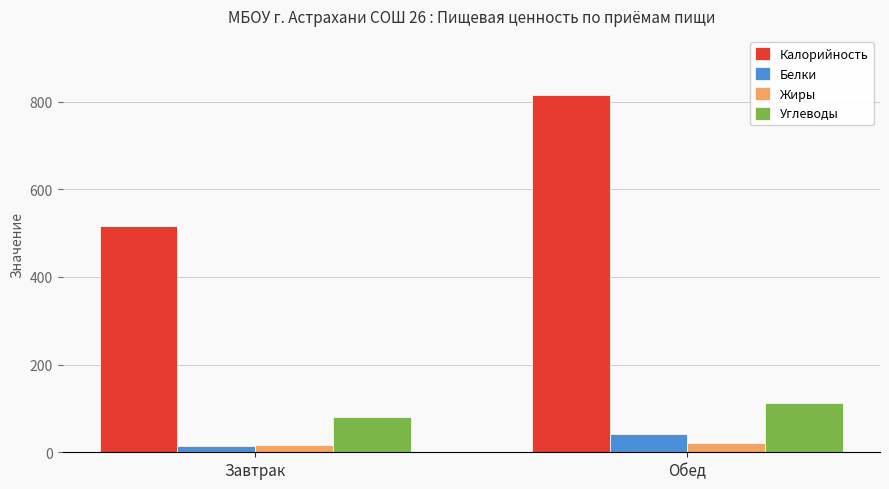

Does the chart contain stacked bars?

No